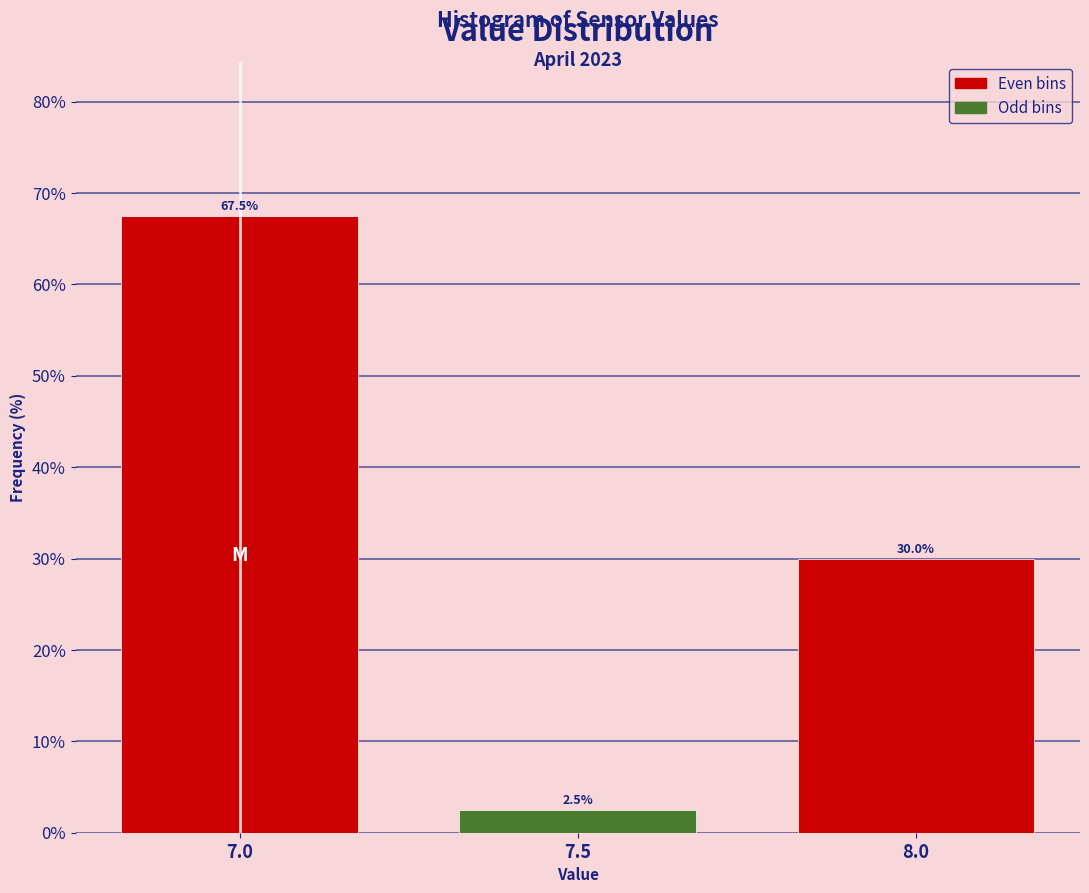

Reading right to left, list all the values displayed in this chart.

8.0=30.0	7.5=2.5	7.0=67.5